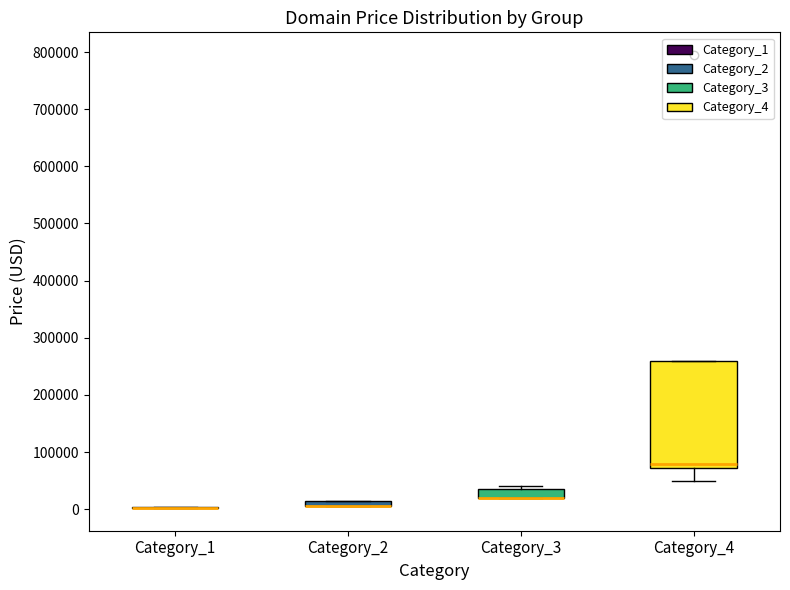

Where is the lower edge of the box for Category_3 on the y-axis? The values are not printed on the chart, so give them approximately, as read against the axis.

20000